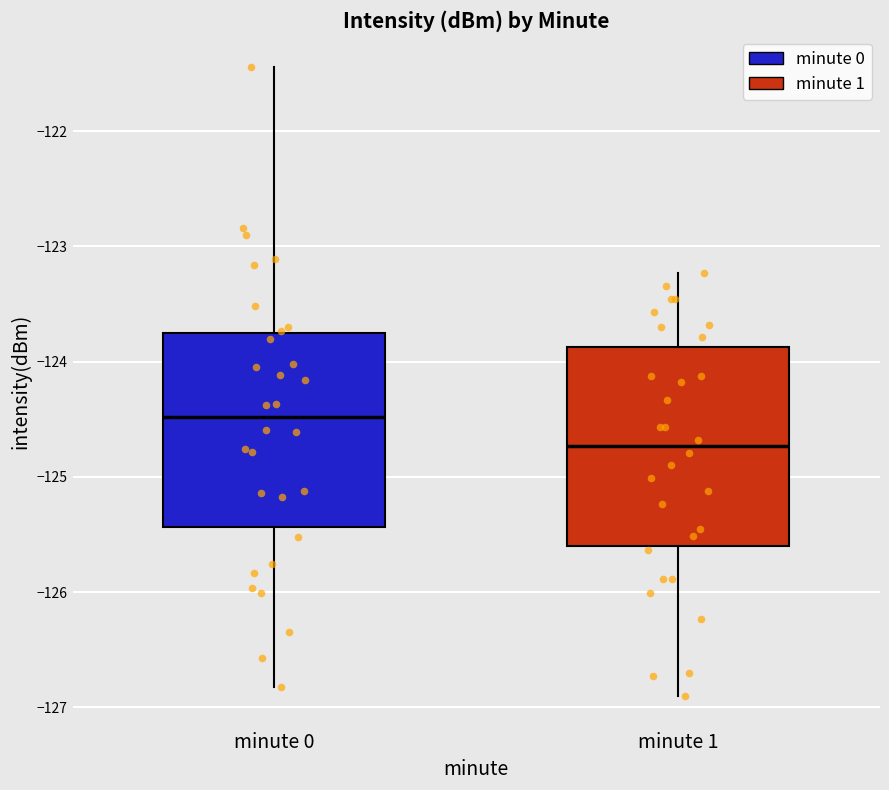

Which box's median line is the highest?

minute 0